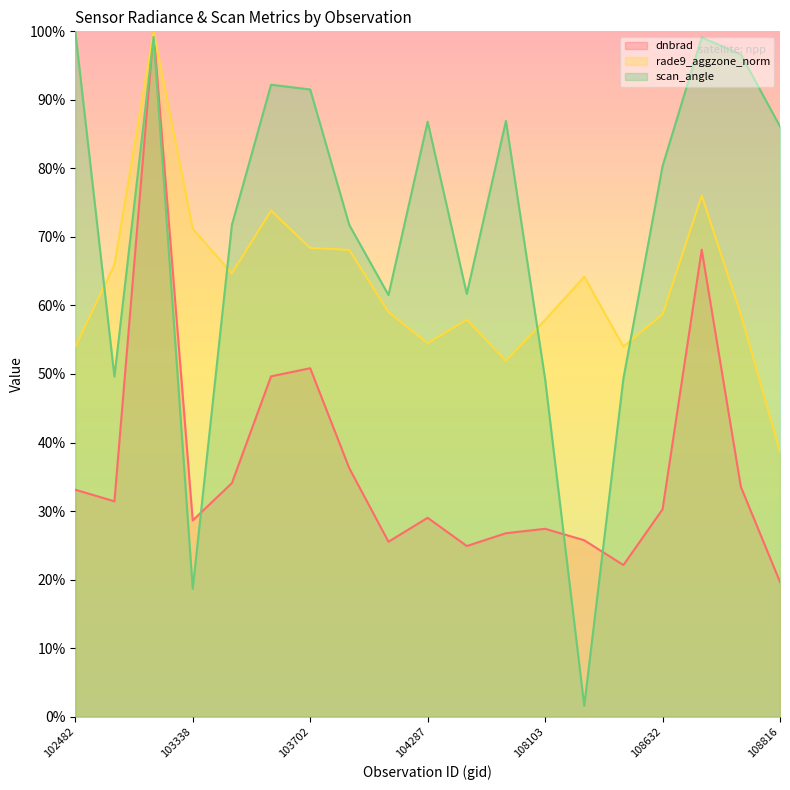

What is the sum of all scan_angle values?

13.5